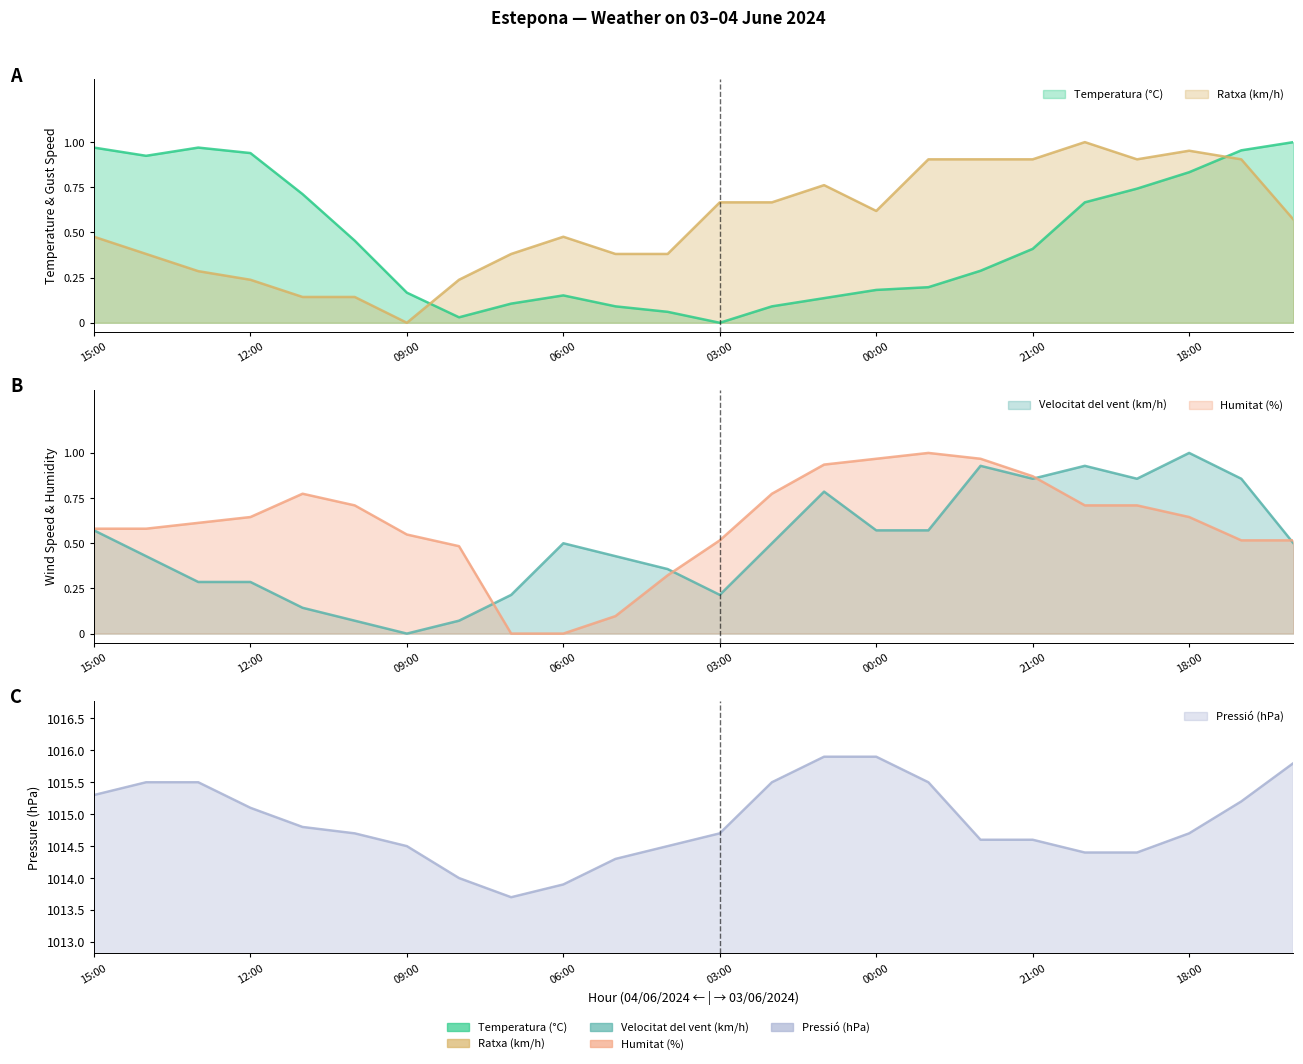

How many lines are shown in the chart?

5